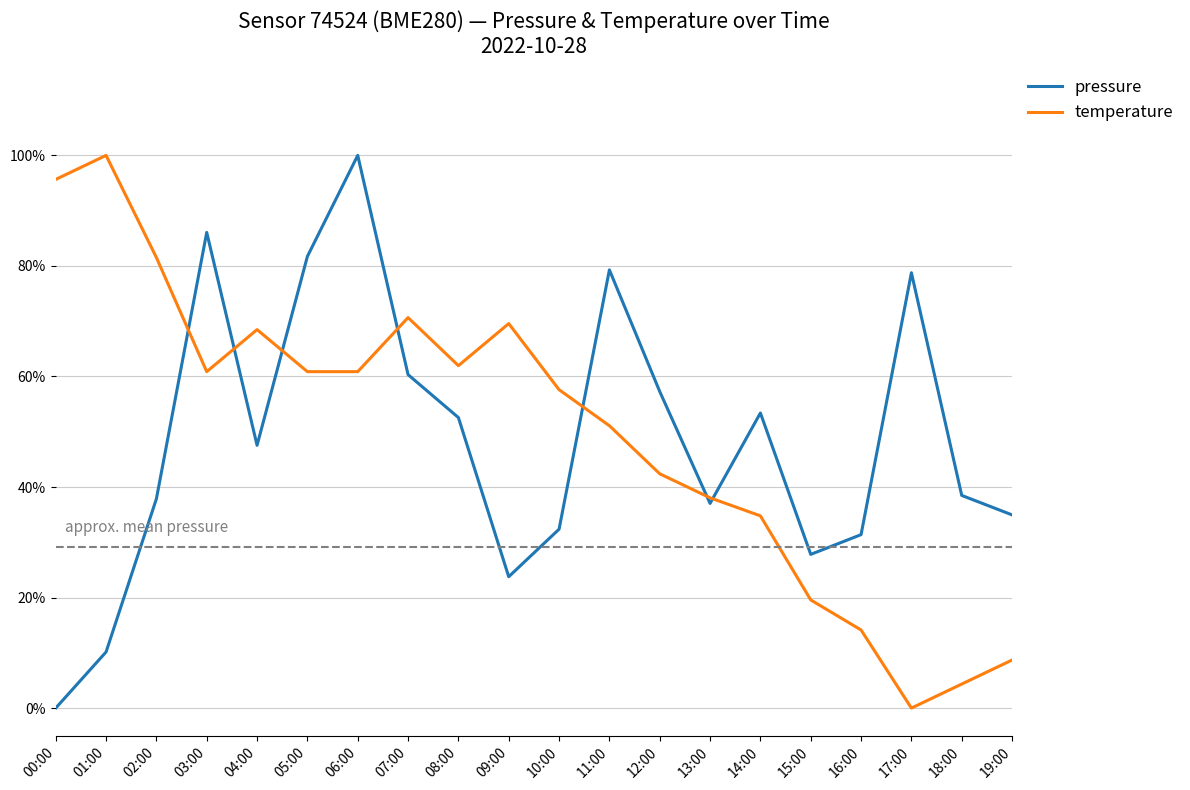

In pressure, how many points are higher than both neighbors (excluding endpoints)?

5